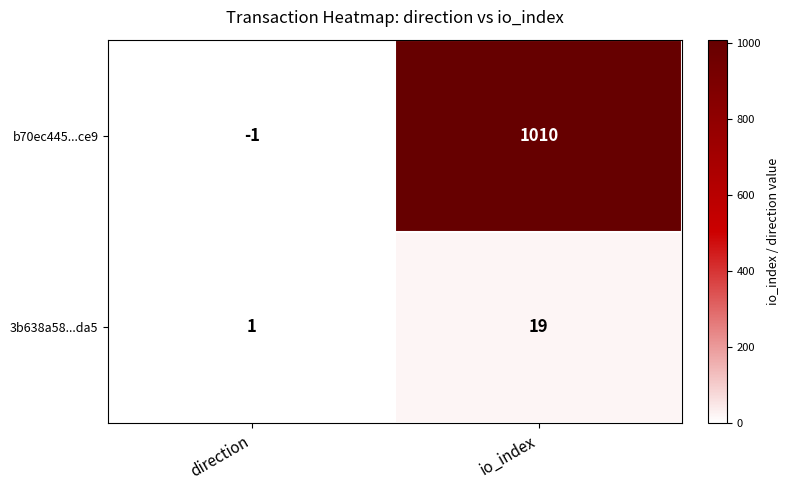

Which series changed the most between direction and io_index?

b70ec445...ce9